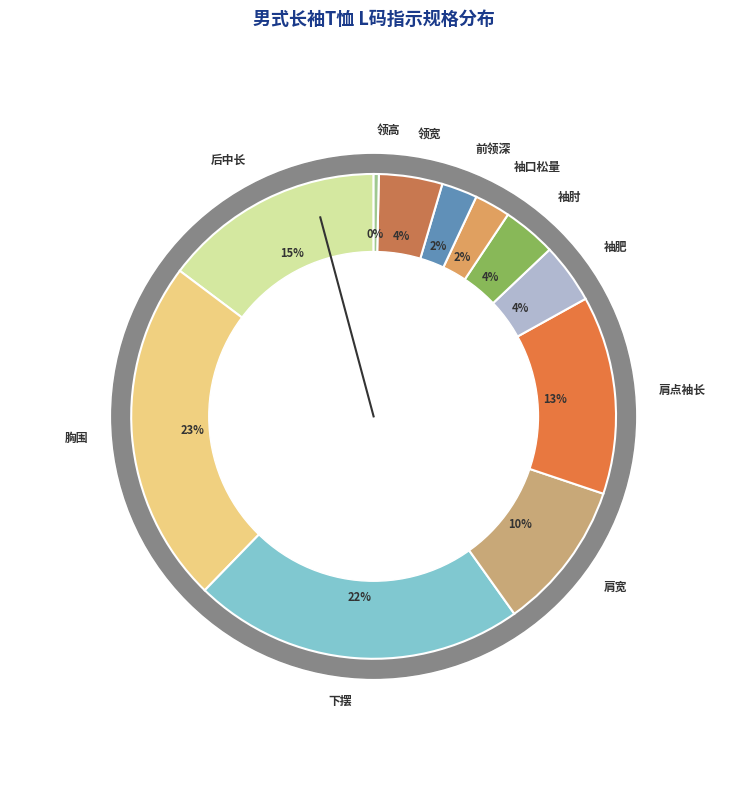

What is the largest slice in the pie chart?

胸围